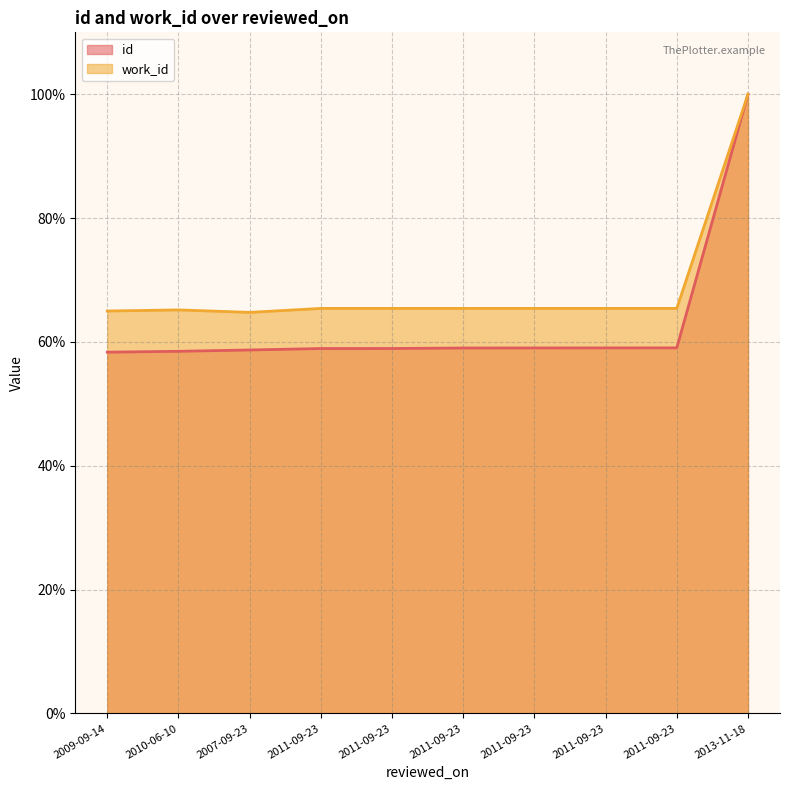

Does the chart display data point markers on the line(s)?

No